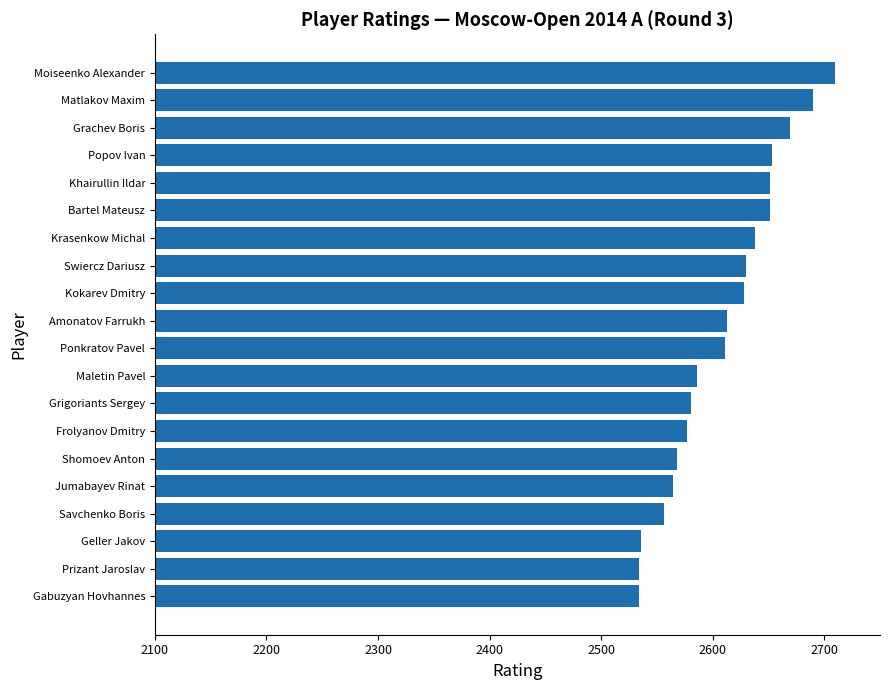

What is the sum of all values?

52180